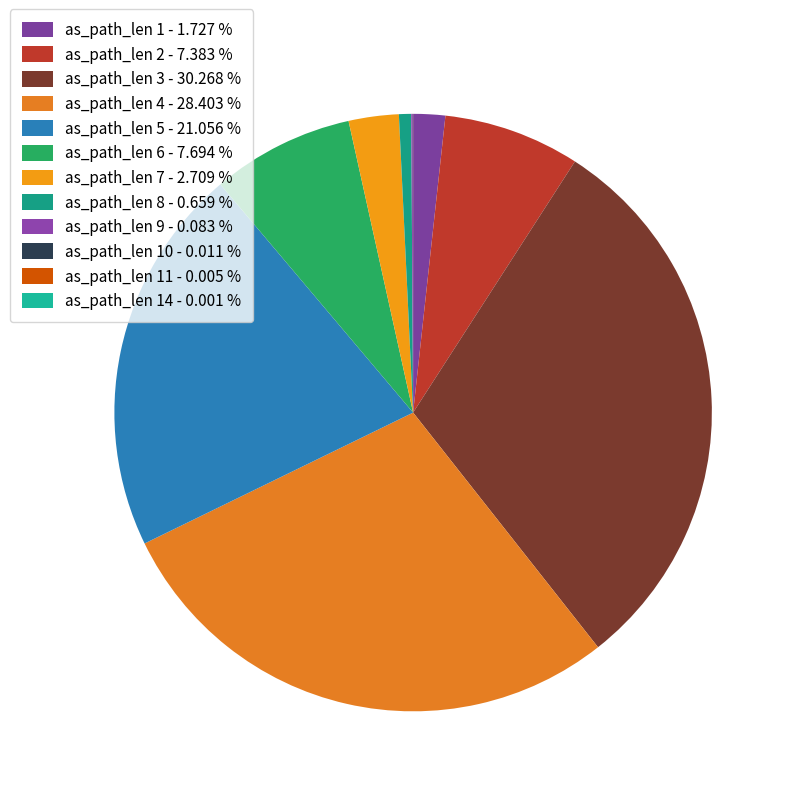

To the nearest percent, what is the average slice percentage?

8%